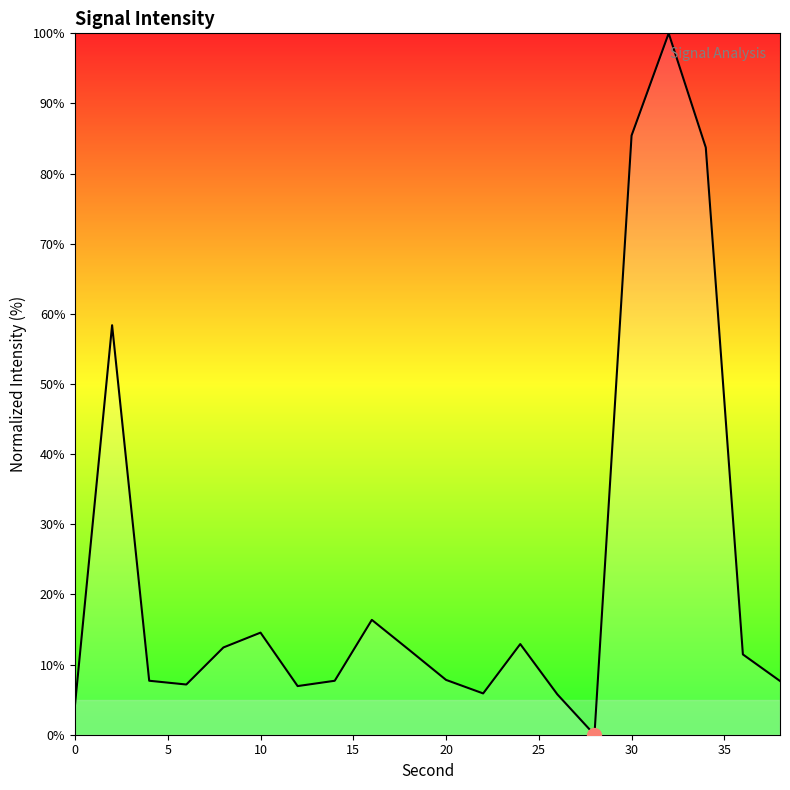

What is the maximum value shown in the chart?

100.0